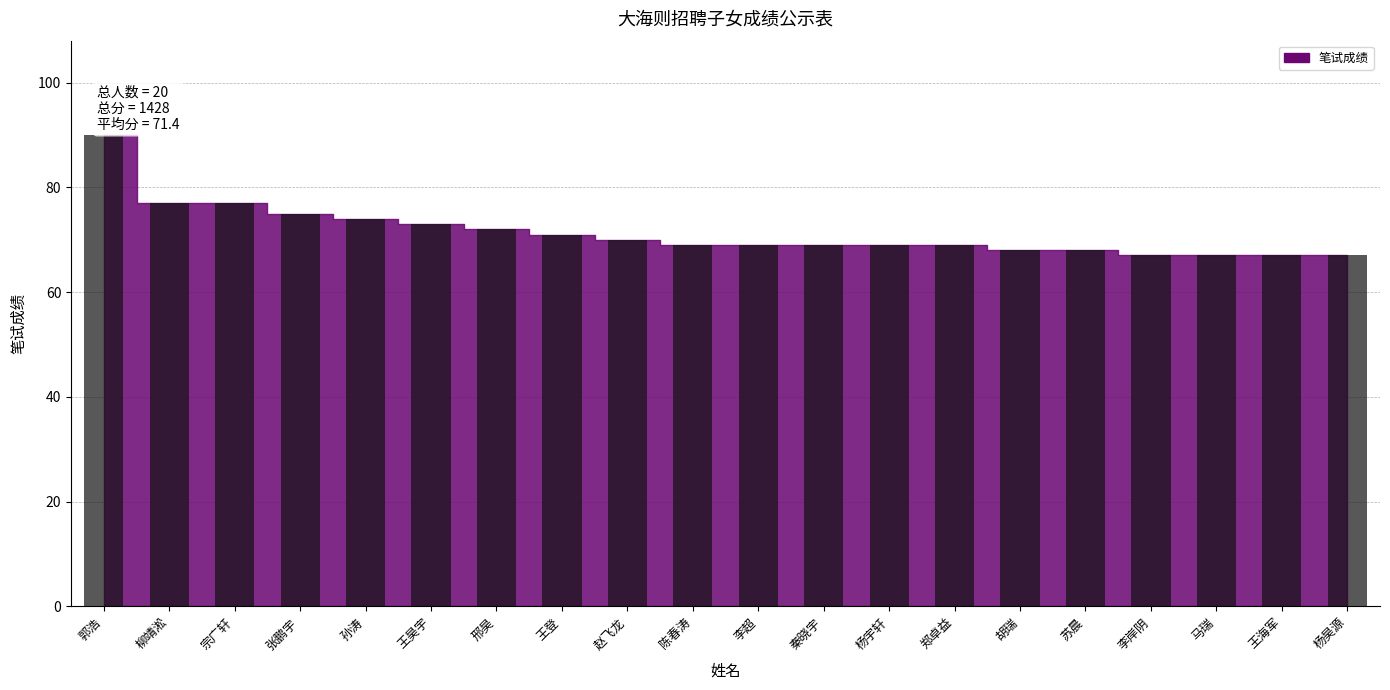

How many bars are there in total?

20